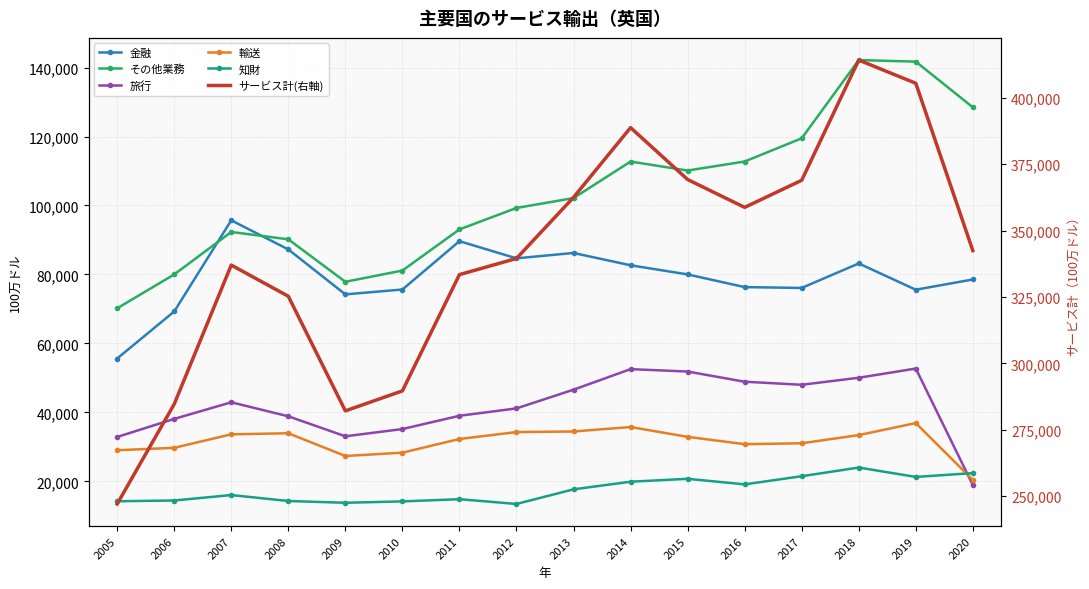

What is the sum of the 輸送 values at 2016 and 2017?

61849